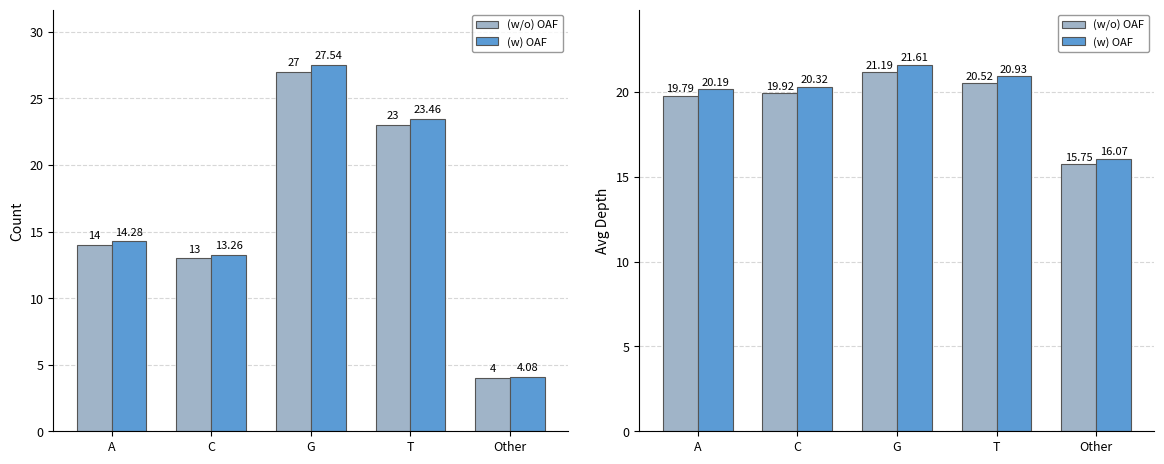

What is the difference between the highest and lowest values at A?

0.4